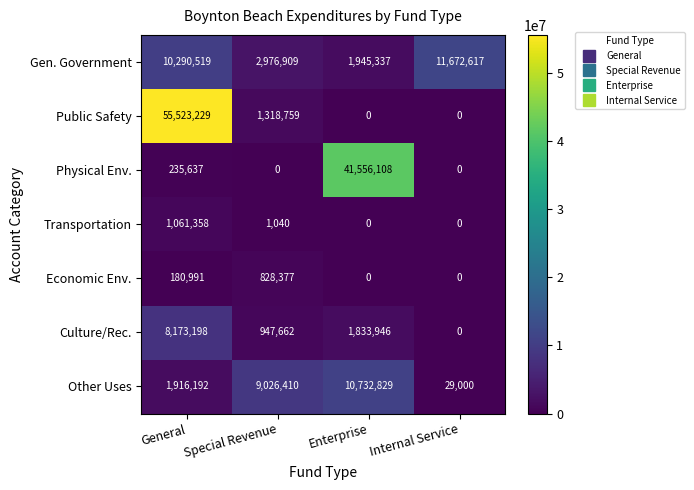

The value of Transportation at Internal Service is 0. True or false?

True